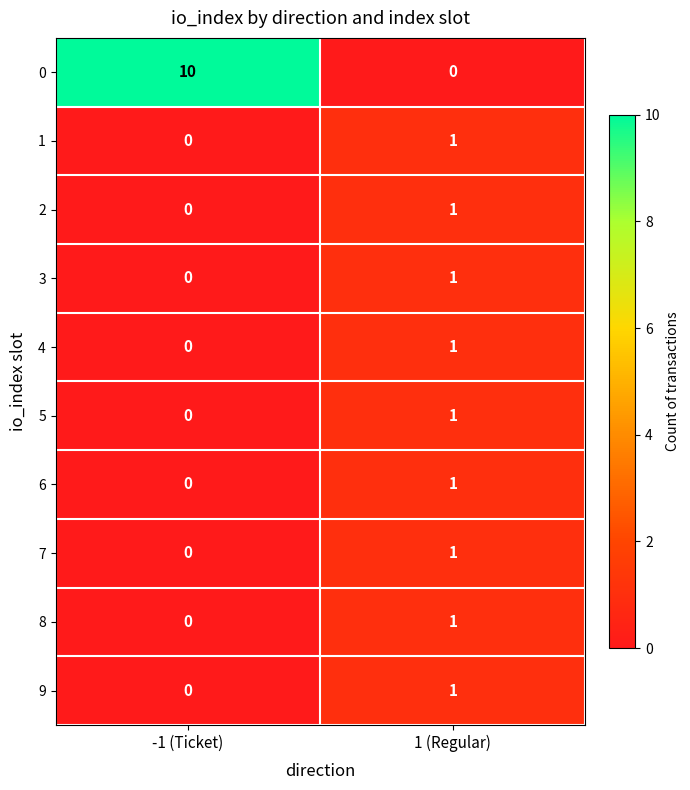

Reading right to left, what are all the values shown in this chart?

0: 1 (Regular)=0	-1 (Ticket)=10
1: 1 (Regular)=1	-1 (Ticket)=0
2: 1 (Regular)=1	-1 (Ticket)=0
3: 1 (Regular)=1	-1 (Ticket)=0
4: 1 (Regular)=1	-1 (Ticket)=0
5: 1 (Regular)=1	-1 (Ticket)=0
6: 1 (Regular)=1	-1 (Ticket)=0
7: 1 (Regular)=1	-1 (Ticket)=0
8: 1 (Regular)=1	-1 (Ticket)=0
9: 1 (Regular)=1	-1 (Ticket)=0